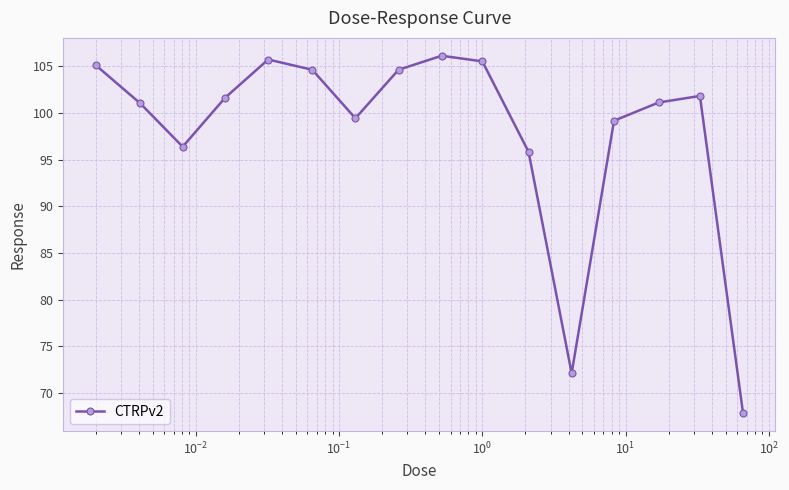

What is the greatest value displayed?

106.1